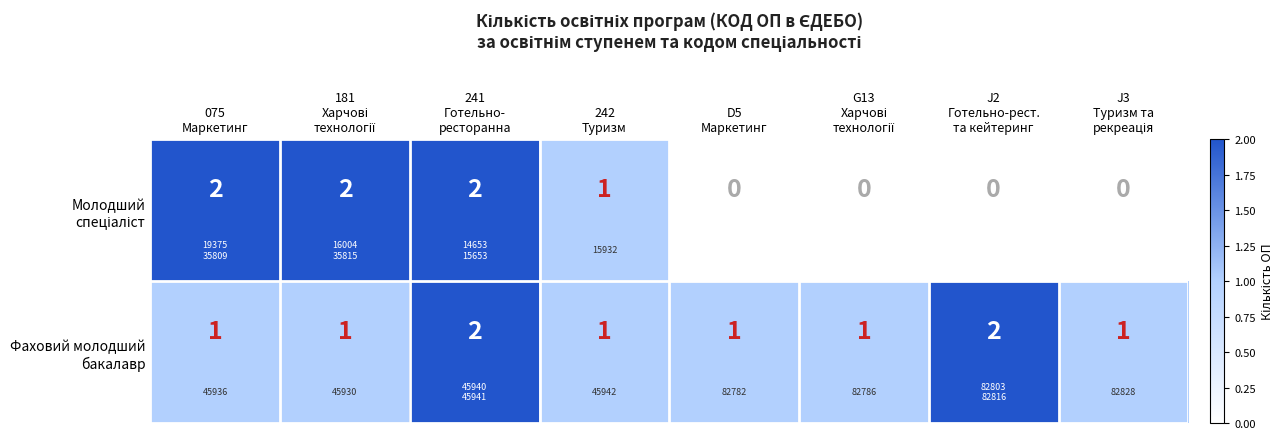

What is the difference between the Молодший спеціаліст values at 242 Туризм and D5 Маркетинг?

1